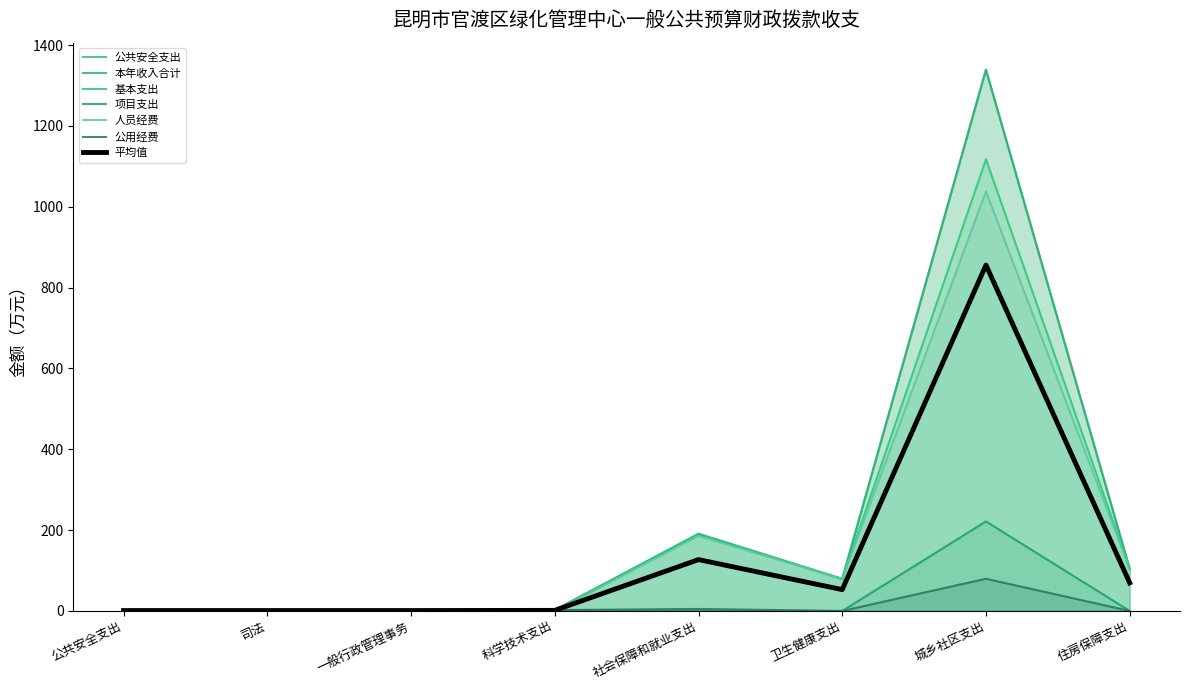

Where is the first local minimum for 本年收入合计?

卫生健康支出